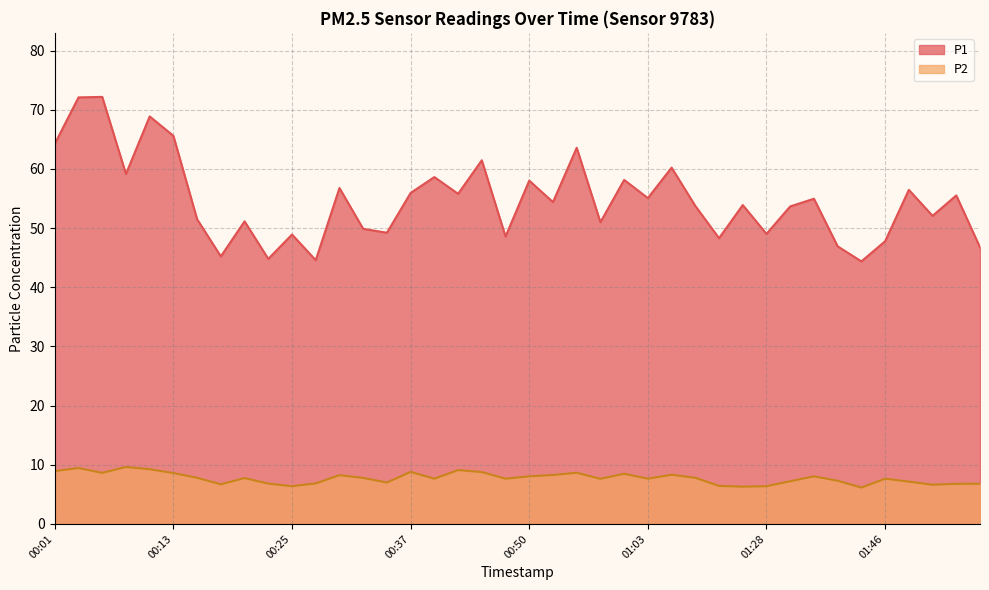

True or false: P1 has a value of 46.8 at 01:55.

True